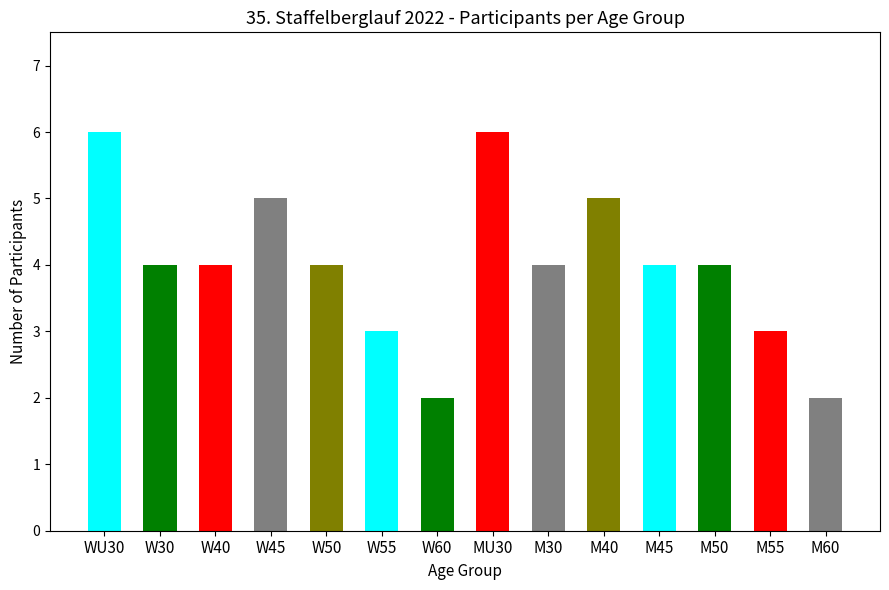

List the labels in order of value, largest first.

WU30, MU30, W45, M40, W30, W40, W50, M30, M45, M50, W55, M55, W60, M60